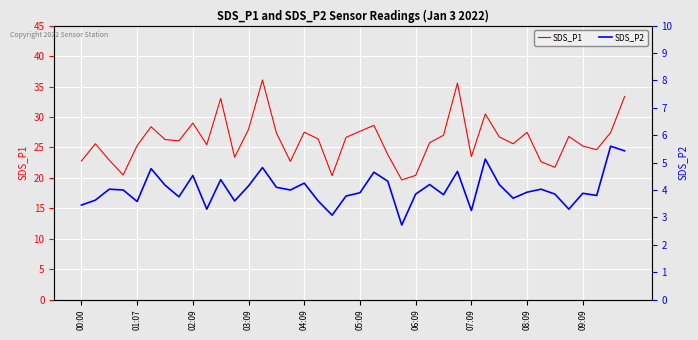

What is the sum of all SDS_P1 values?

1047.9